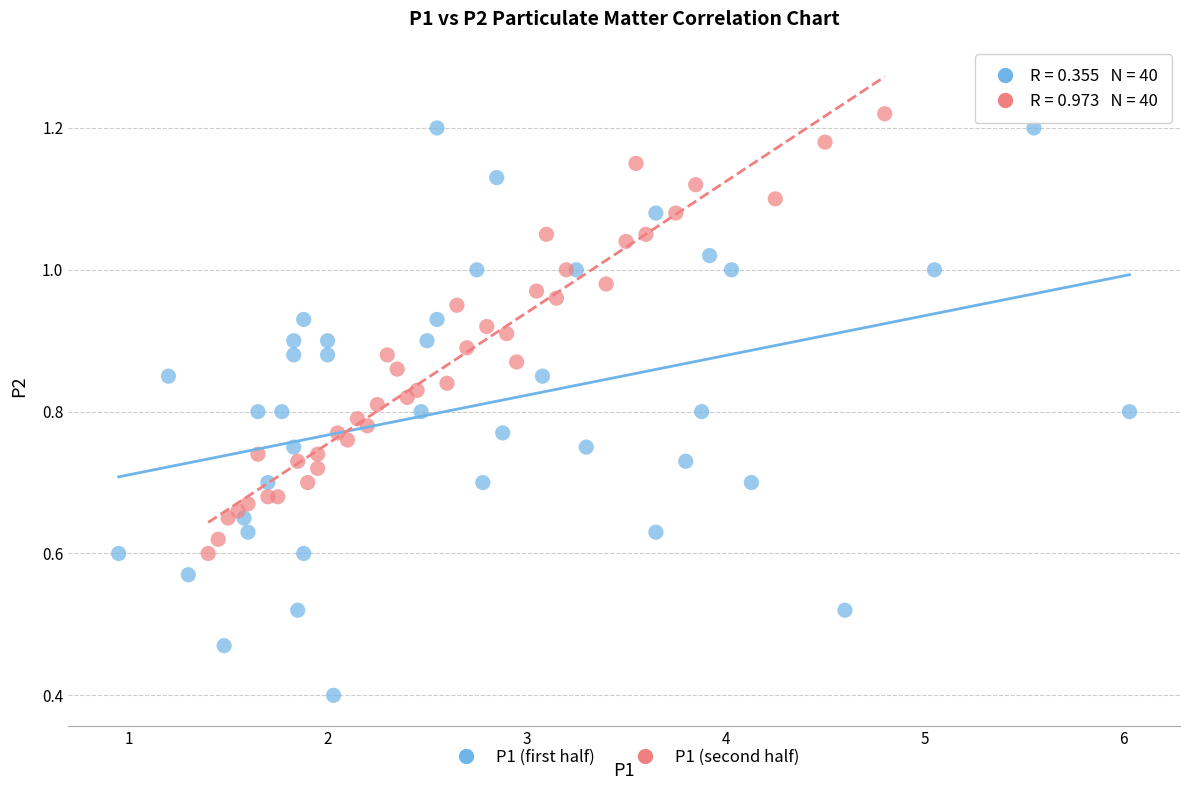

Which series has the widest spread of Y values?

P1 (first half)